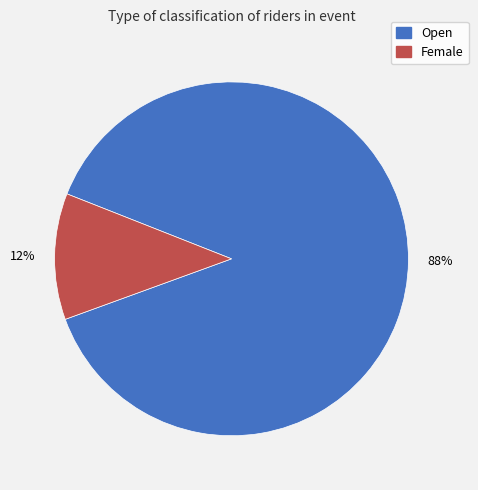

True or false: Female accounts for 12% of the total.

True